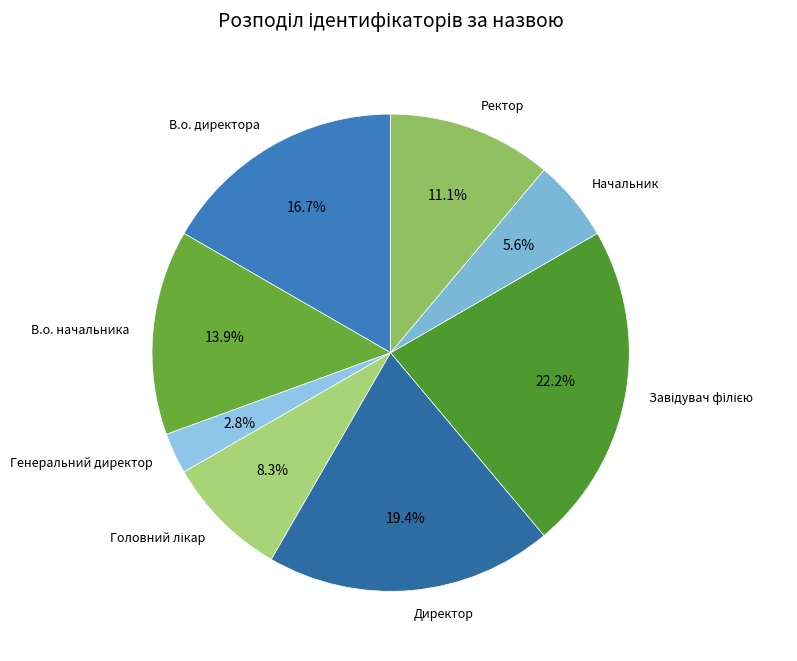

What is the smallest slice in the pie chart?

Генеральний директор